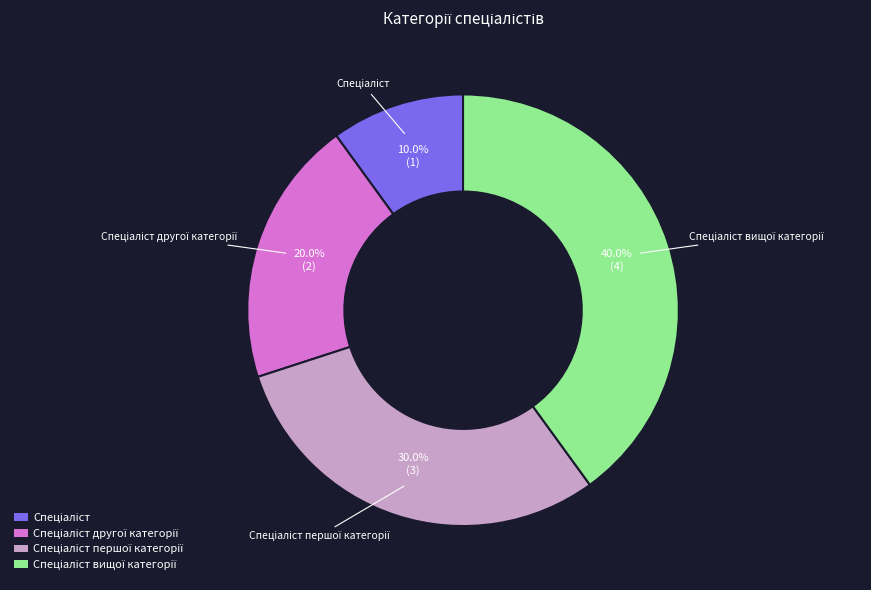

Is there a majority slice in this chart?

No